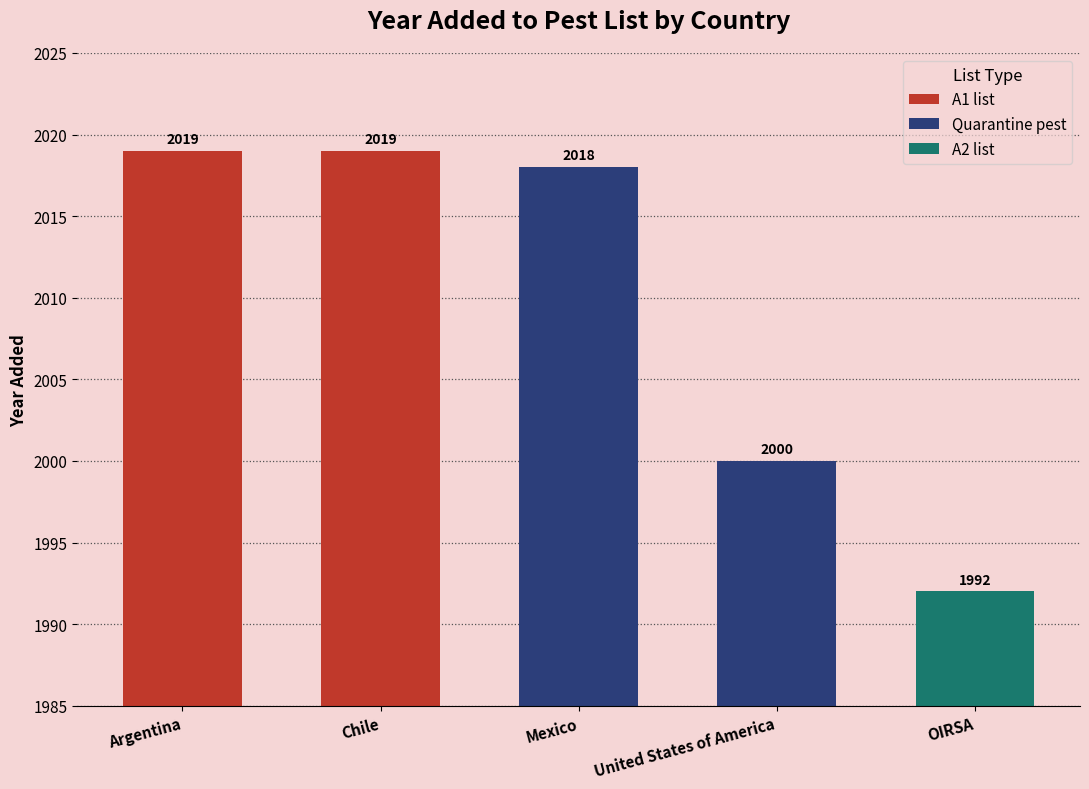

Rank the categories by value from highest to lowest.

Argentina, Chile, Mexico, United States of America, OIRSA